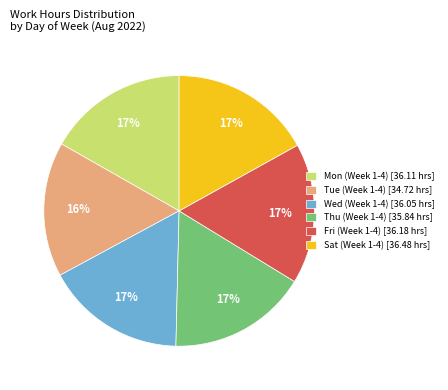

To the nearest percent, what is the difference between the largest and smallest slice percentages?

1%